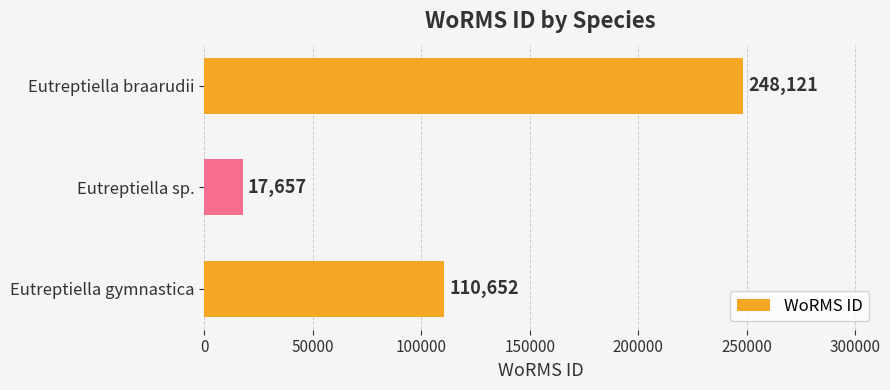

Reading bottom to top, extract all data points from this chart.

110652	17657	248121